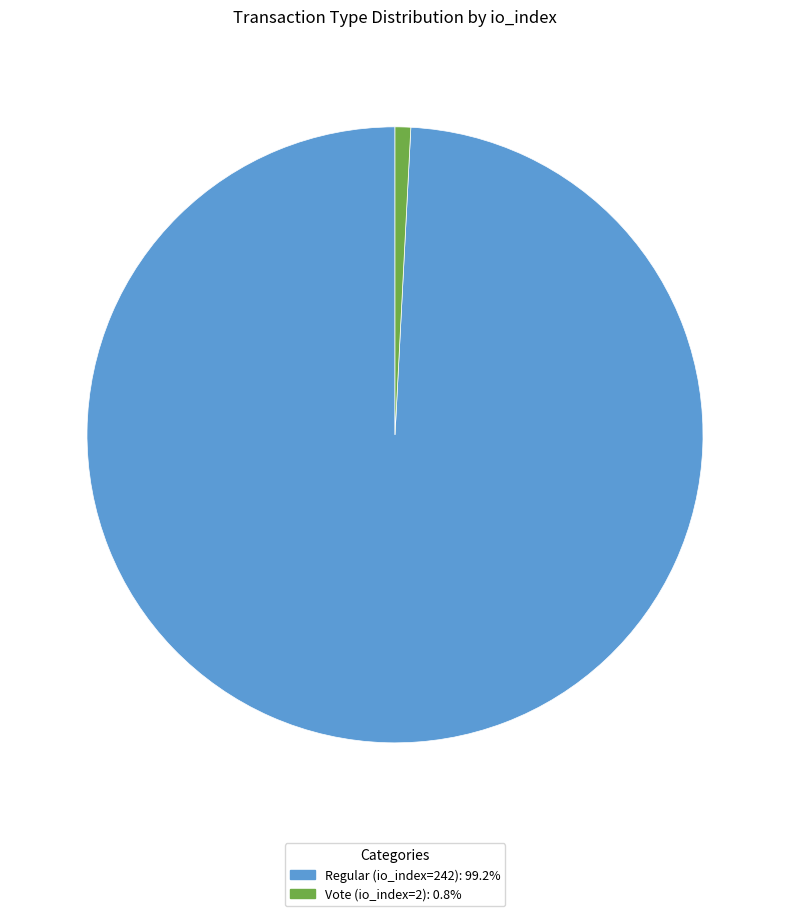

Which slice represents more than half of the pie?

Regular (io_index=242)